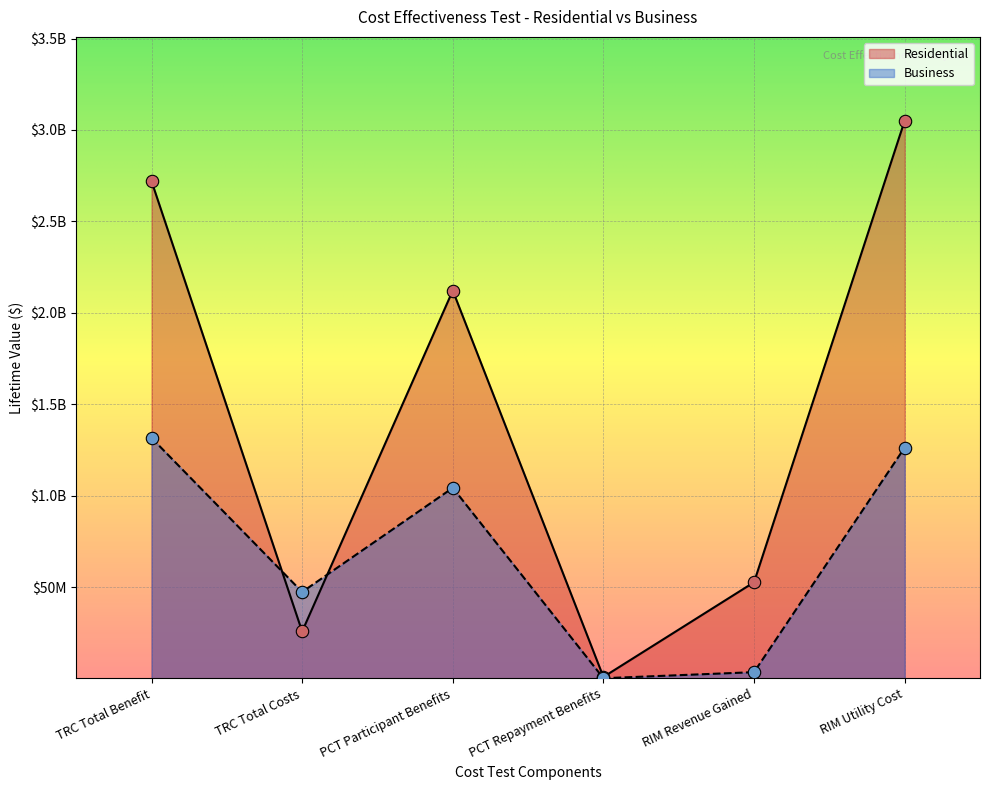

Is the value of Business at TRC Total Costs greater than the value of Residential at PCT Participant Benefits?

No